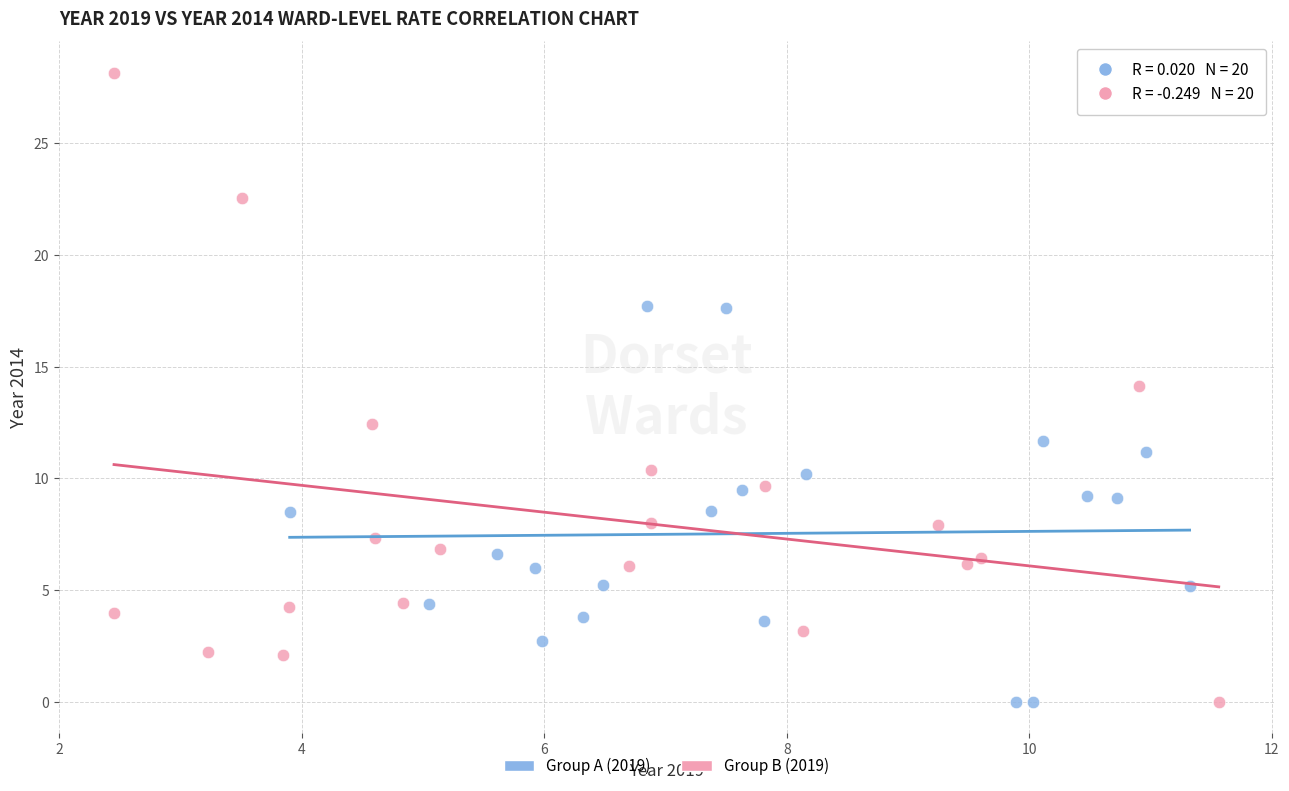

Which series reaches the maximum Y coordinate?

Group B (2019)